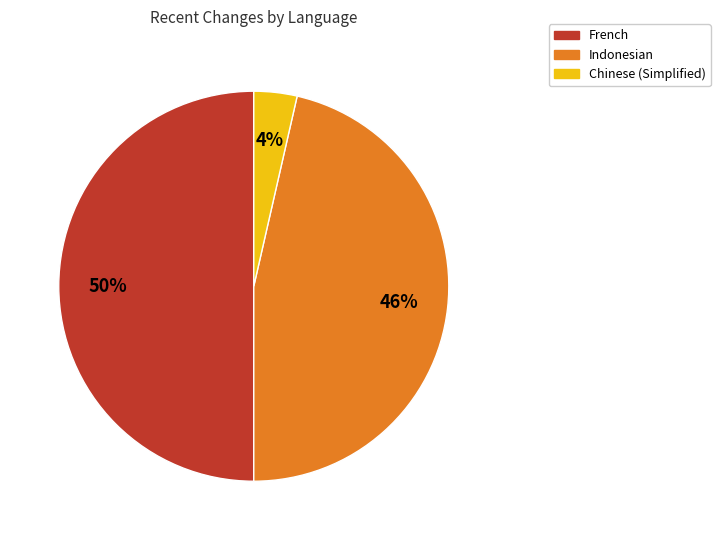

How many segments does this pie chart have?

3